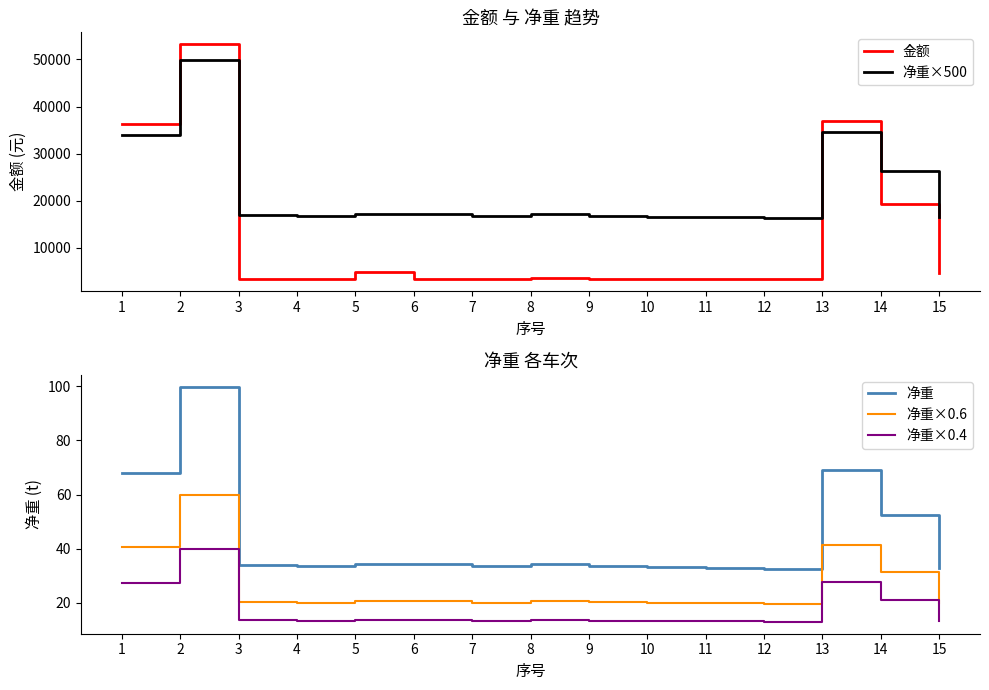

Between 1 and 10, which series saw the biggest shift?

金额